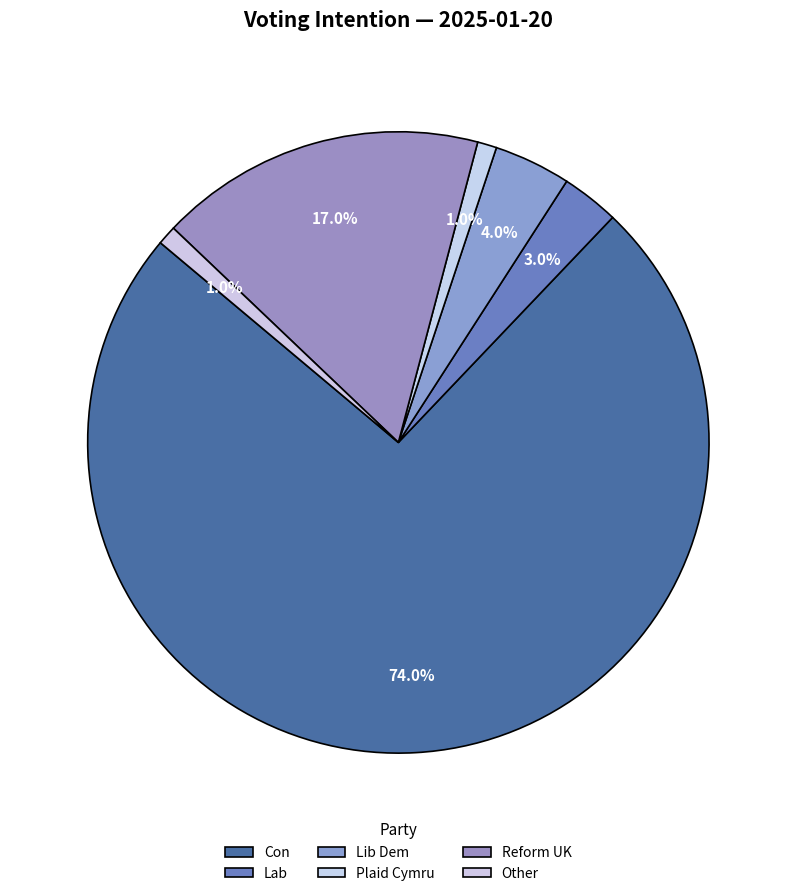

Count the number of slices in the pie.

6